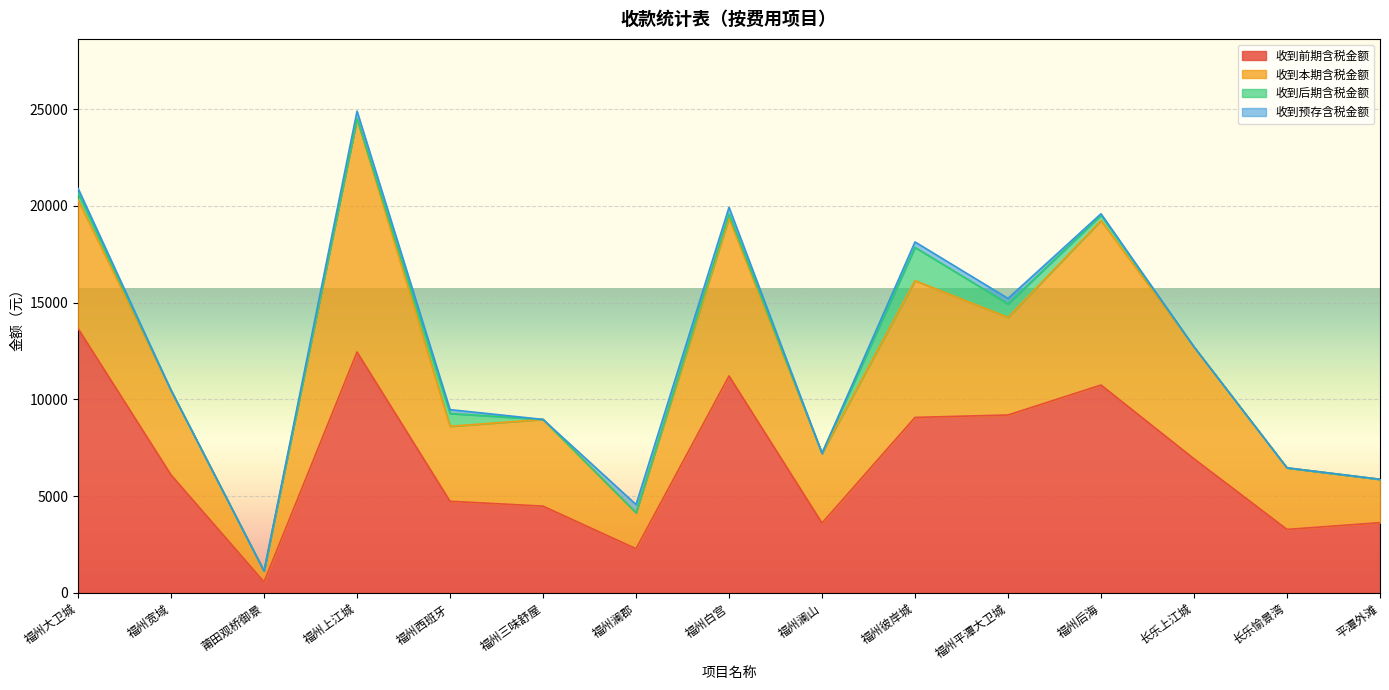

What is the value of the 收到前期含税金额 point at the 7th from the left?

2282.9